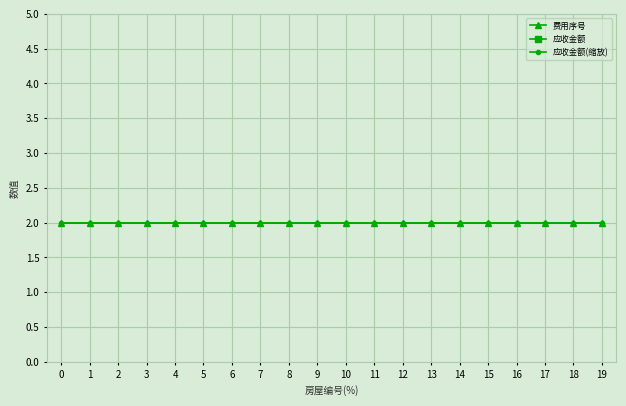

What is the approximate value of 应收金额(缩放) at 7?

2